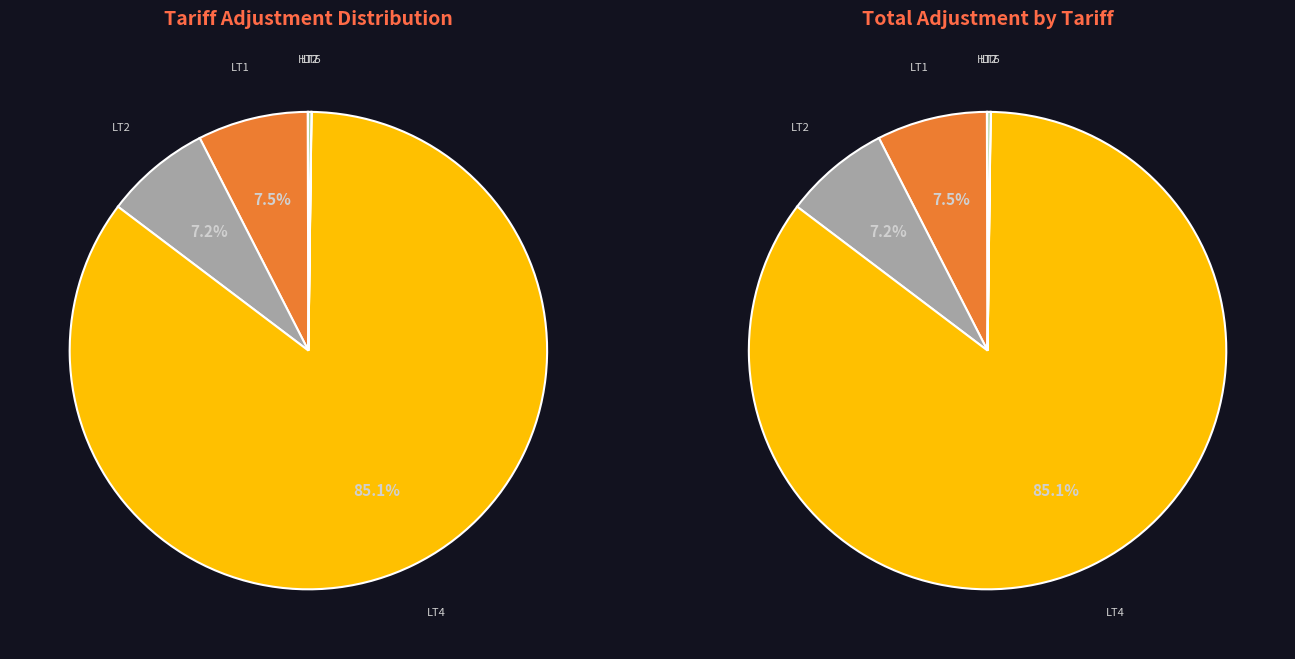

Which category has the biggest portion of the pie?

LT4